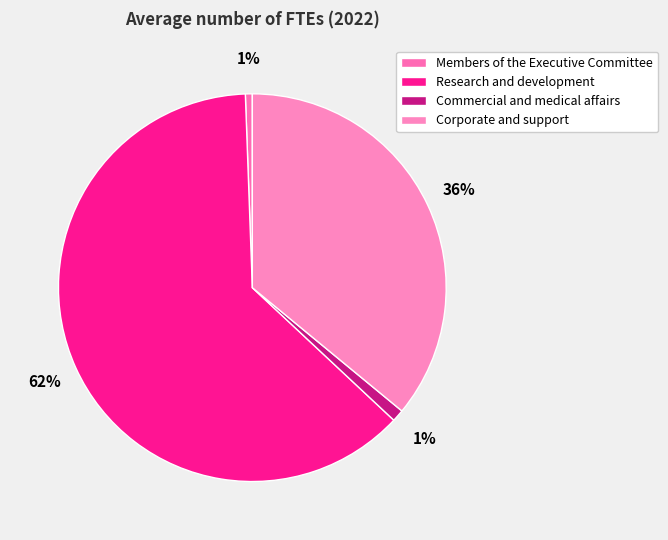

Which category accounts for the majority?

Research and development